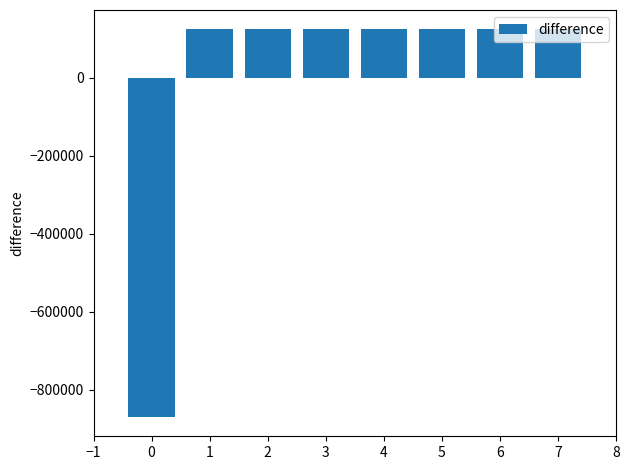

The chart shows a value of 124303.9 at 2. True or false?

True